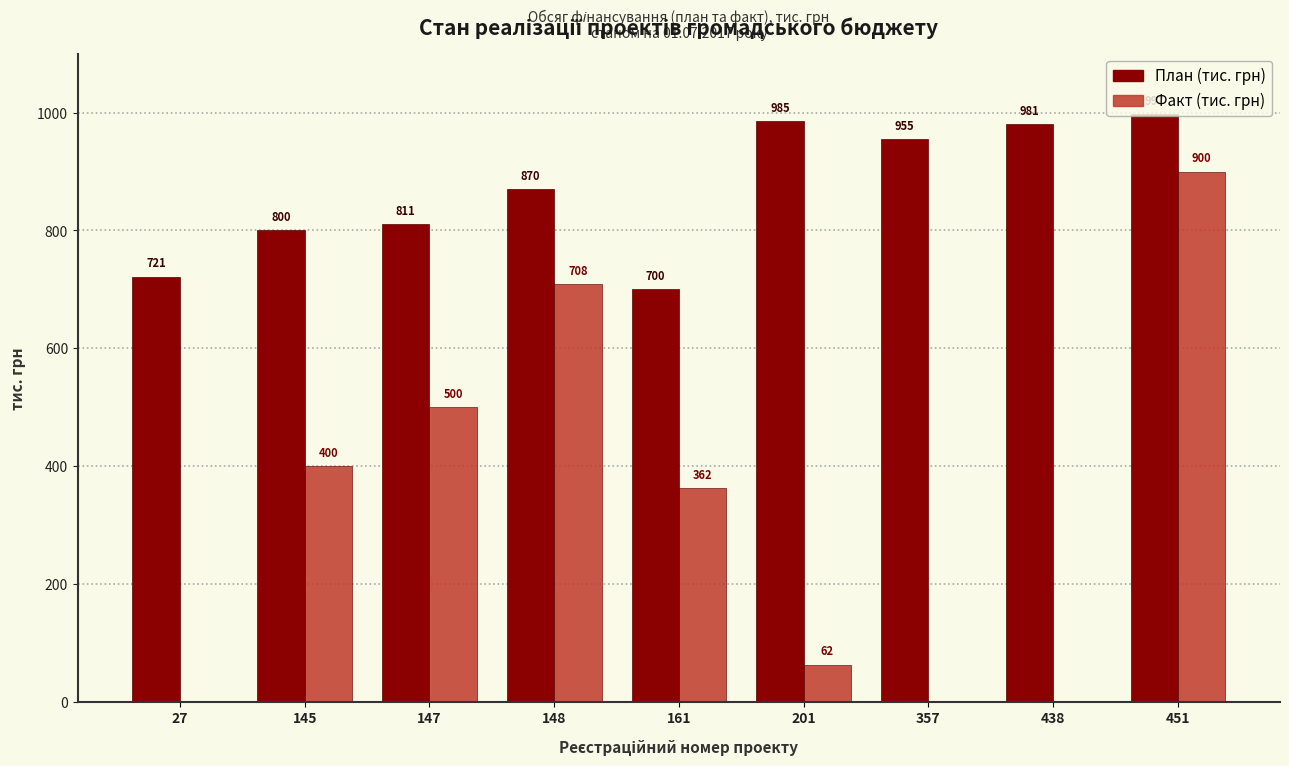

The Факт (тис. грн) series shows 612.6 at 145. True or false?

False